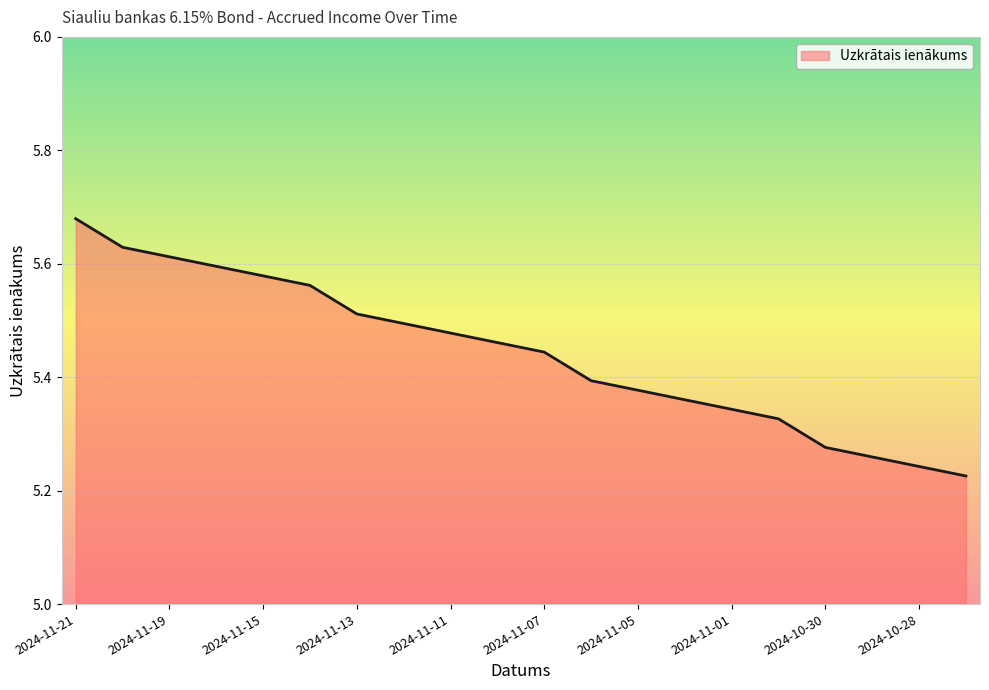

What is the difference between the maximum and minimum values?

0.5